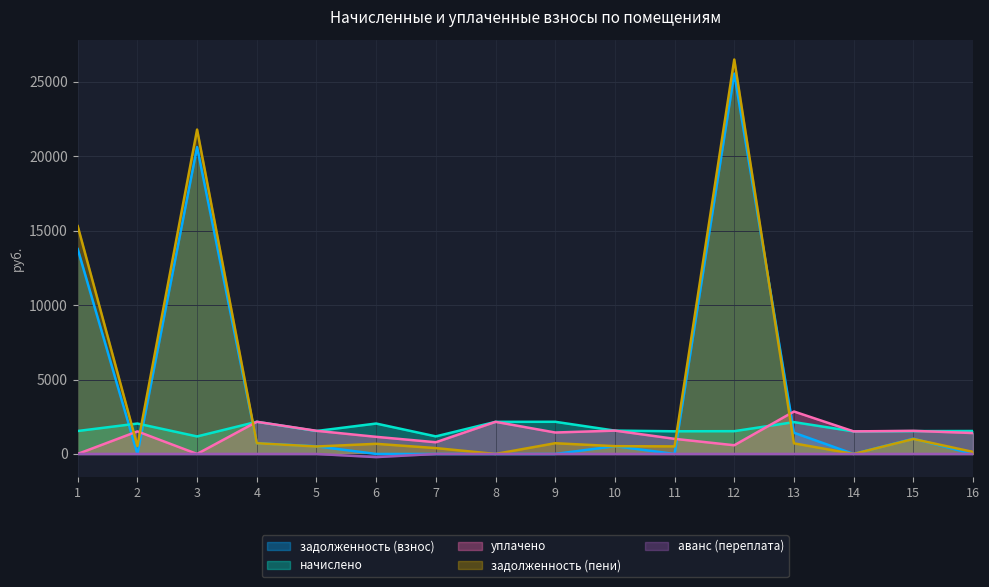

Where is аванс (переплата) nearest to the value -106?

1